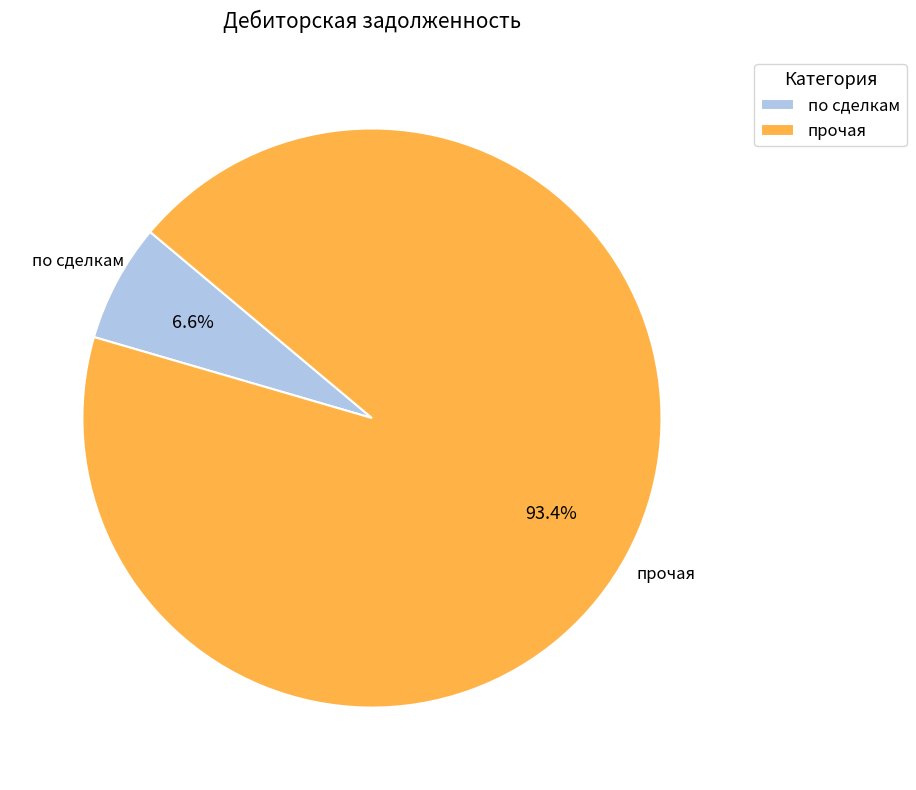

How many slices are in this pie chart?

2